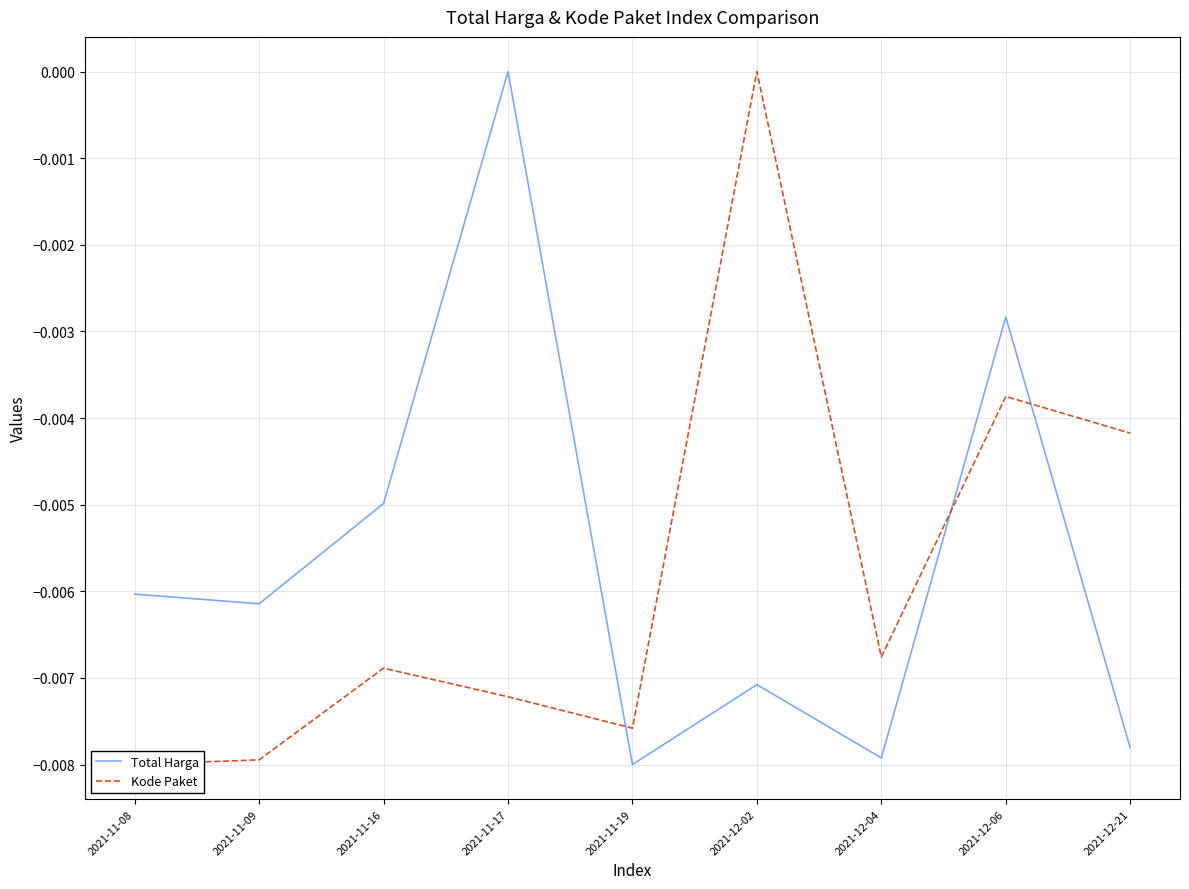

At which category is the sum across all series the highest?

2021-12-06